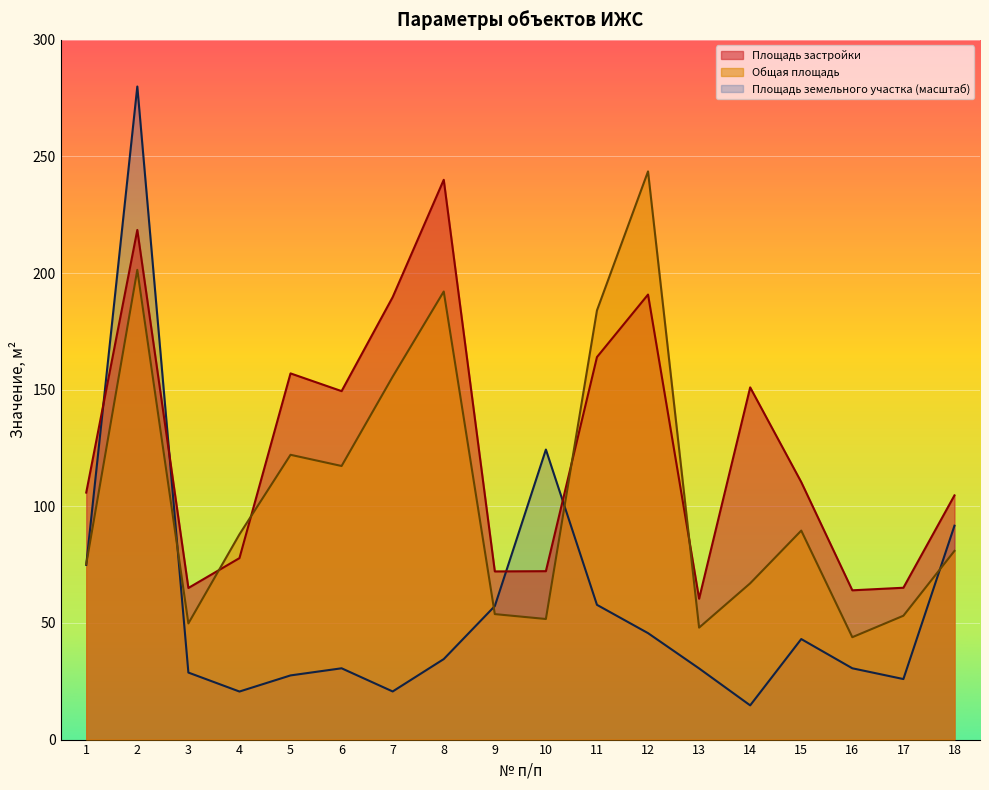

How many values in the Площадь застройки series exceed 110?

9